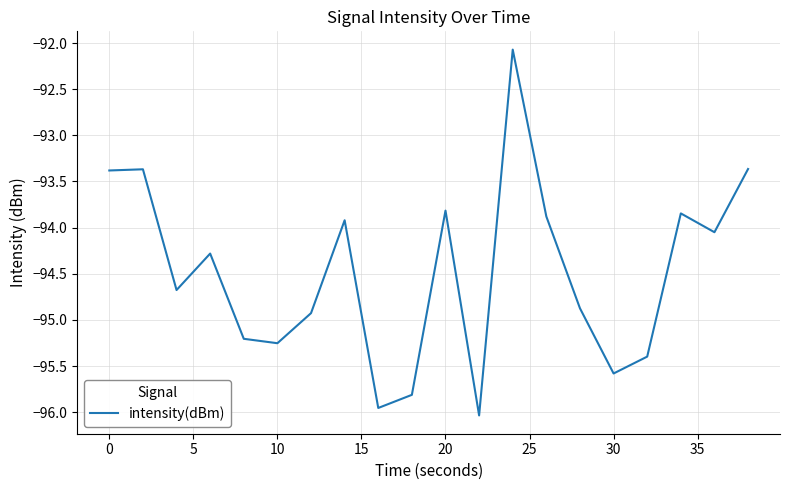

Is this an area chart (filled region under the line)?

No